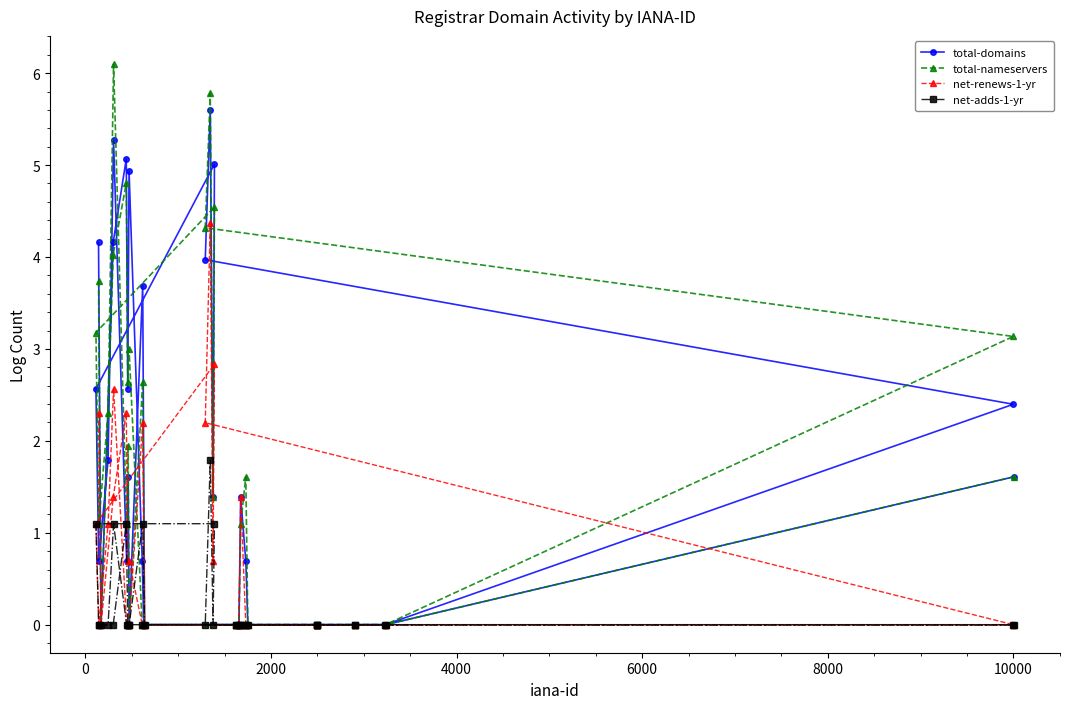

What is the difference between the maximum and minimum values in the total-nameservers series?

6.1